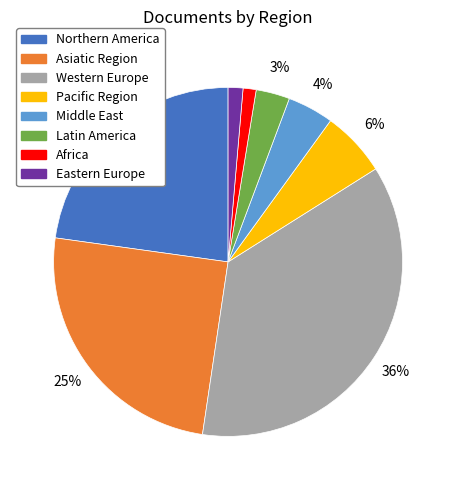

To the nearest percent, what is the difference between the Western Europe and Latin America slice percentages?

33%